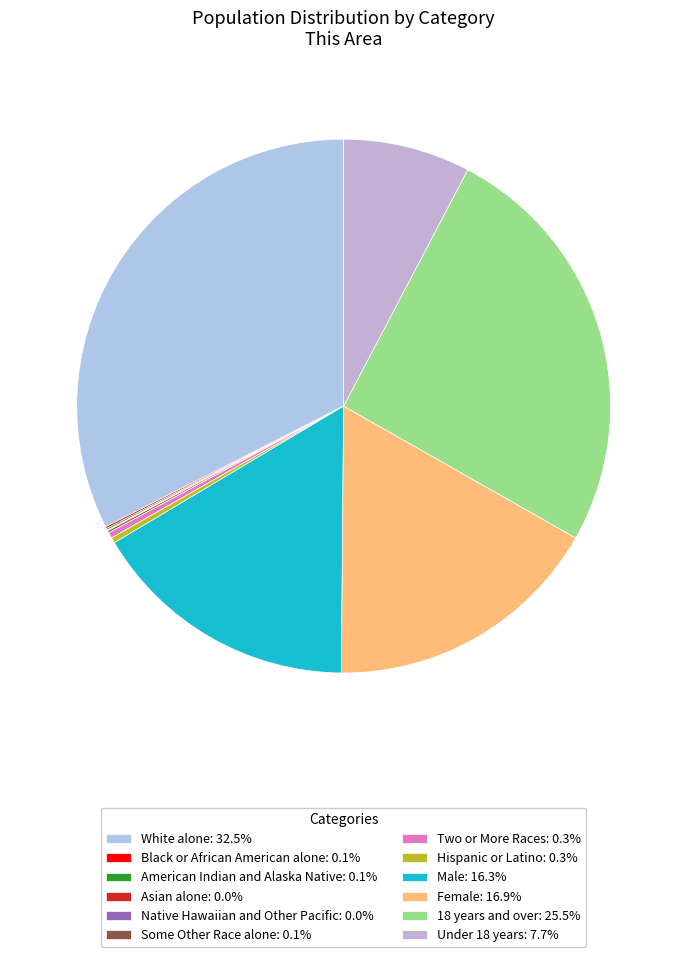

True or false: 18 years and over accounts for 36% of the total.

False